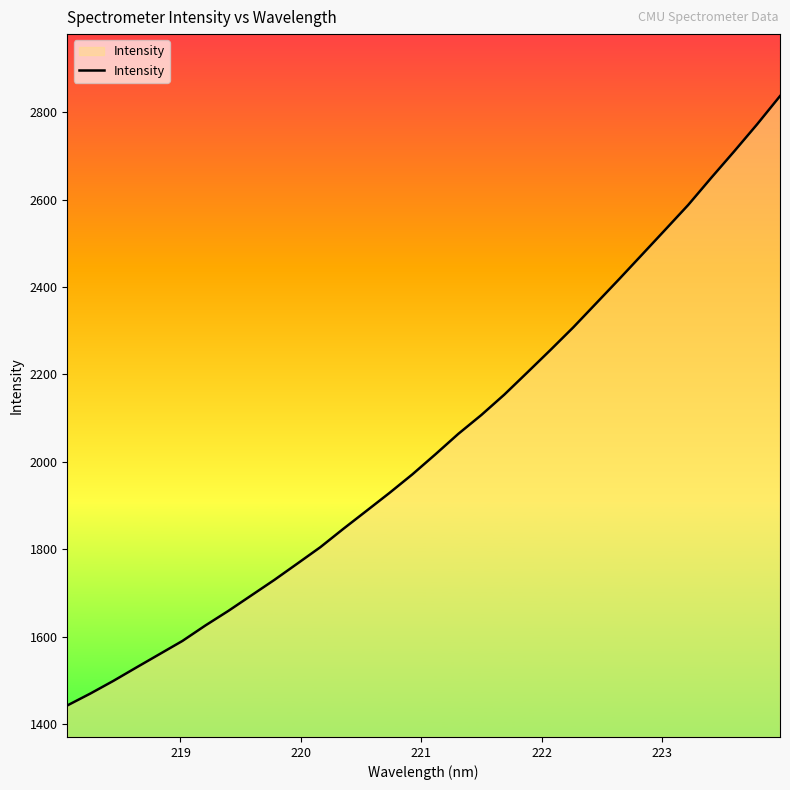

What is the maximum value shown in the chart?

2837.0